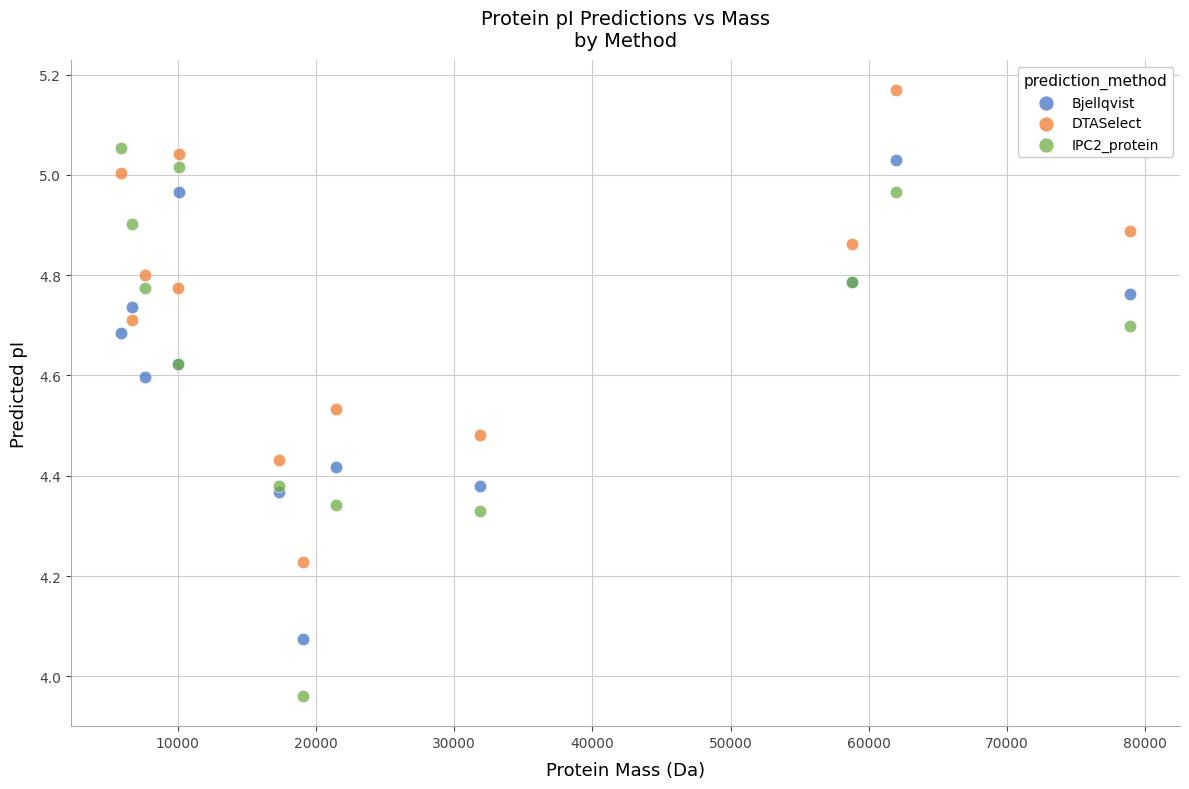

Which series contains the lowest Y value?

IPC2_protein